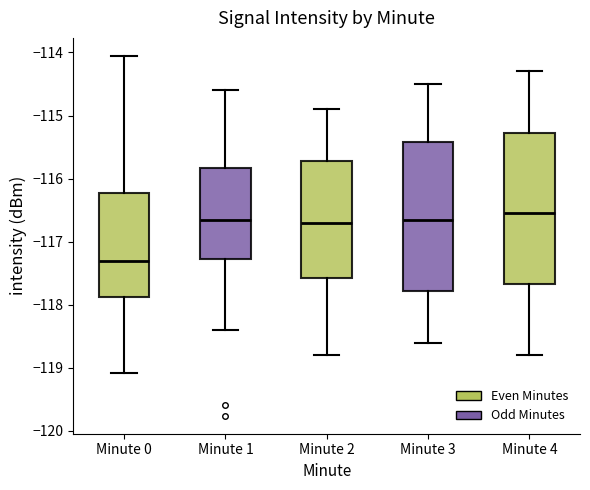

Where is the upper edge of the box for Minute 1 on the y-axis? The values are not printed on the chart, so give them approximately, as read against the axis.

-115.8